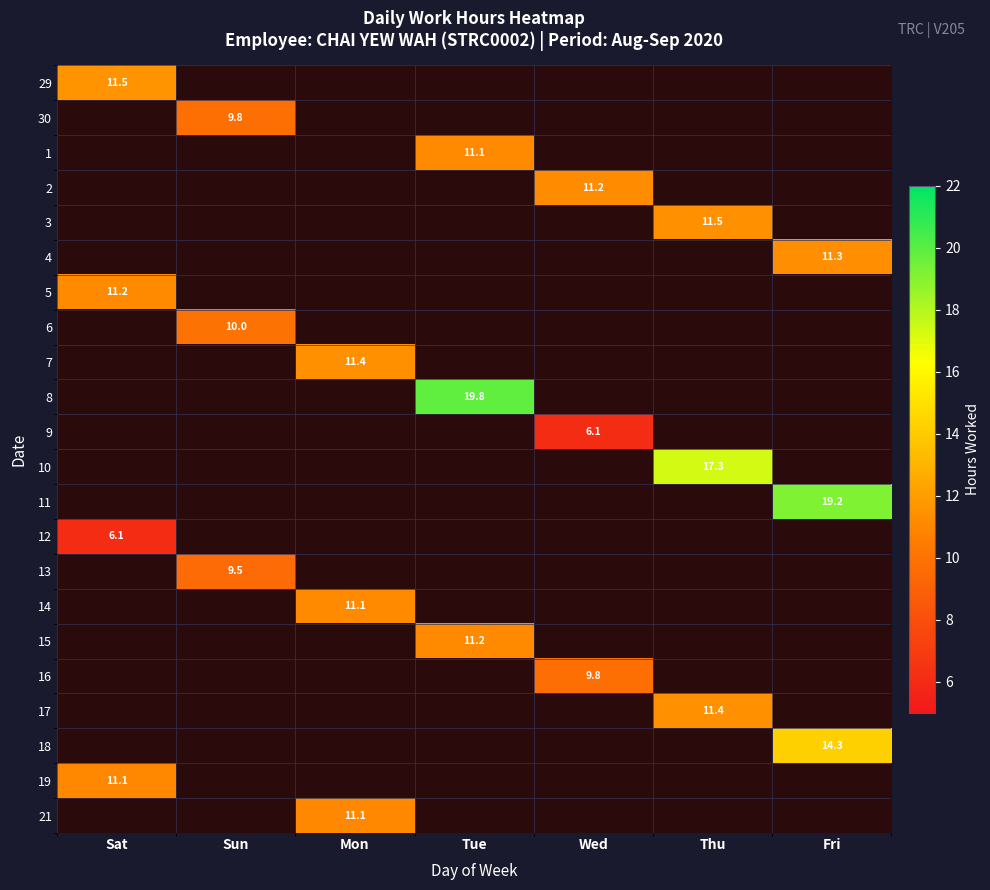

How many series are shown in this chart?

22